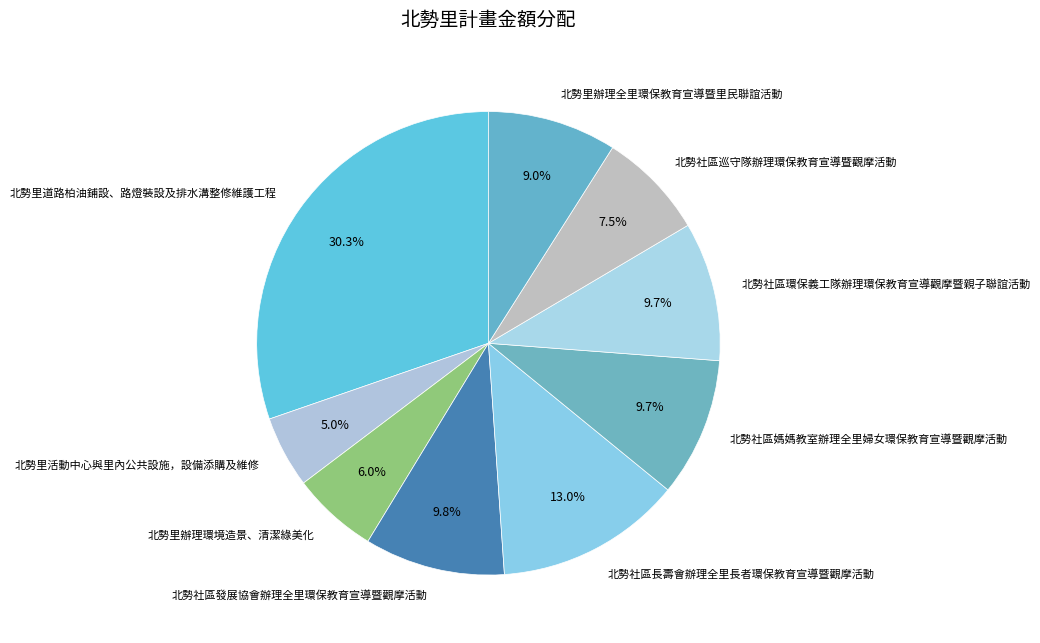

How many segments does this pie chart have?

9